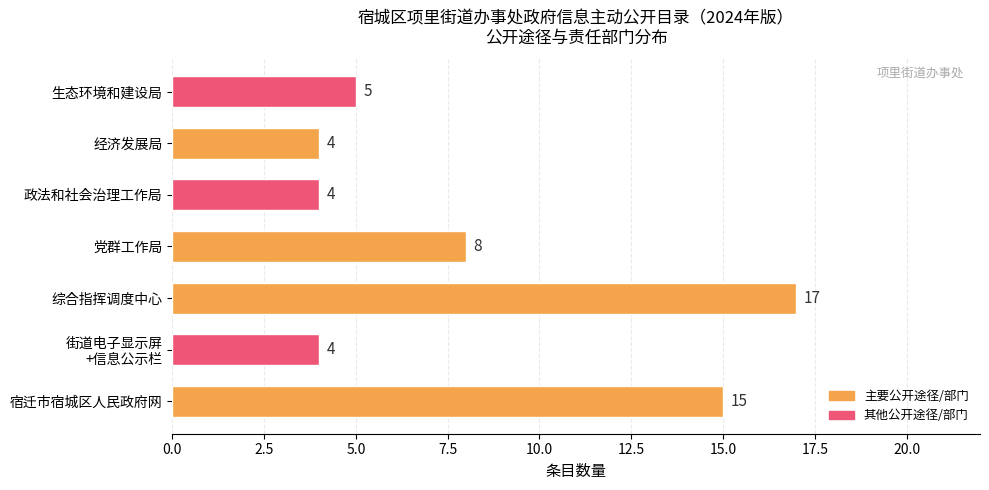

What is the difference between the second highest and second lowest values?

11